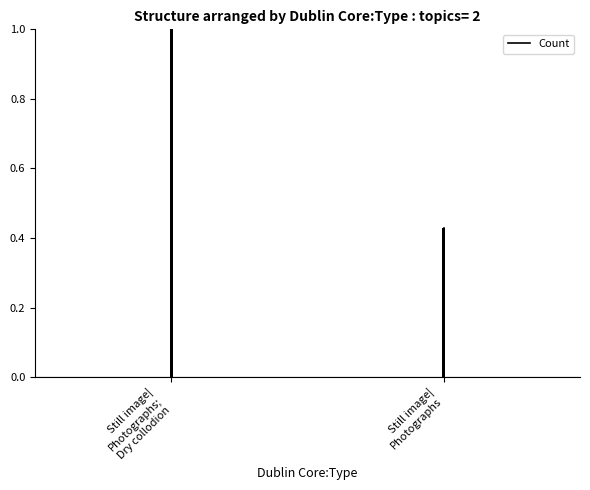

What is the value of the 1st bar from the left?

1.0